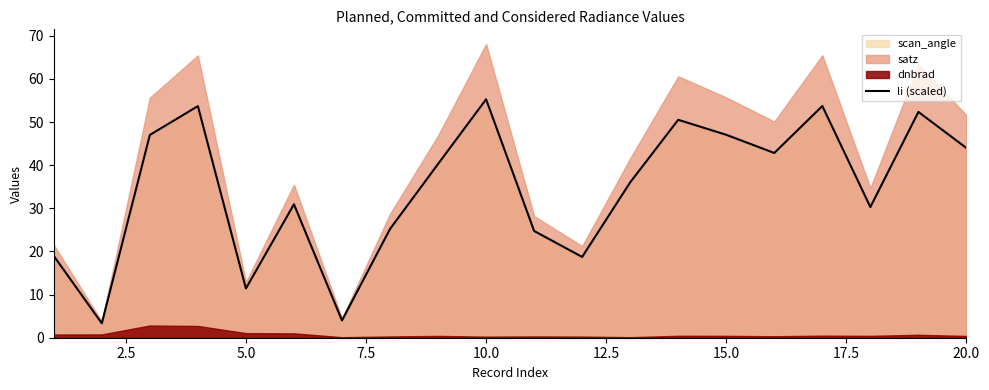

Is it true that li (scaled) equals 28.3 at 15.0?

False